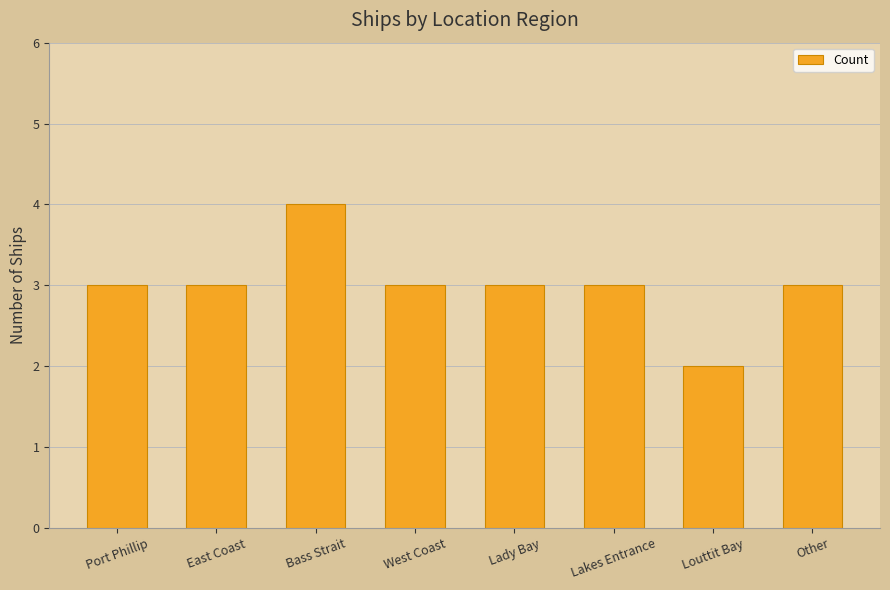

How many values are between 3 and 4?

7